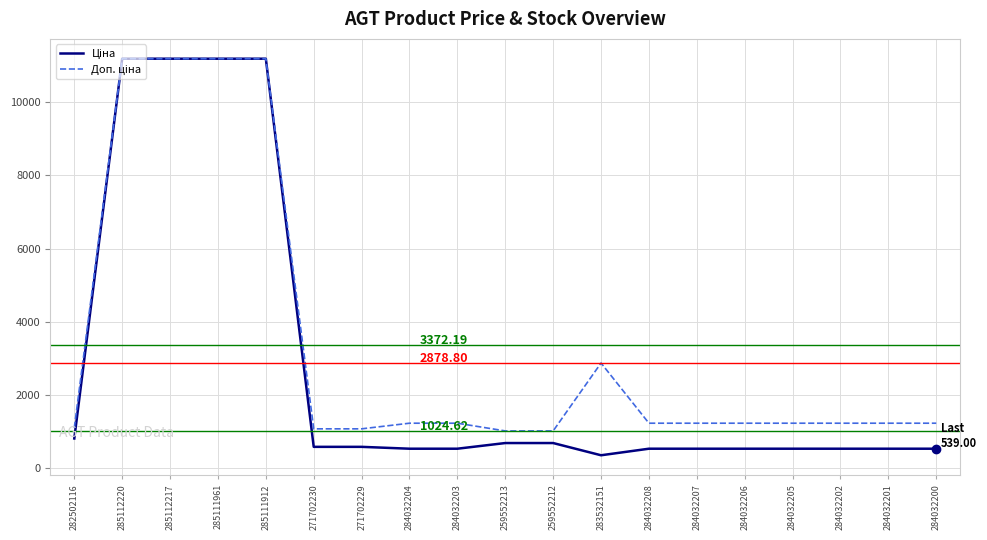

What is the spread (max minus min) of values at 282502116?

290.7